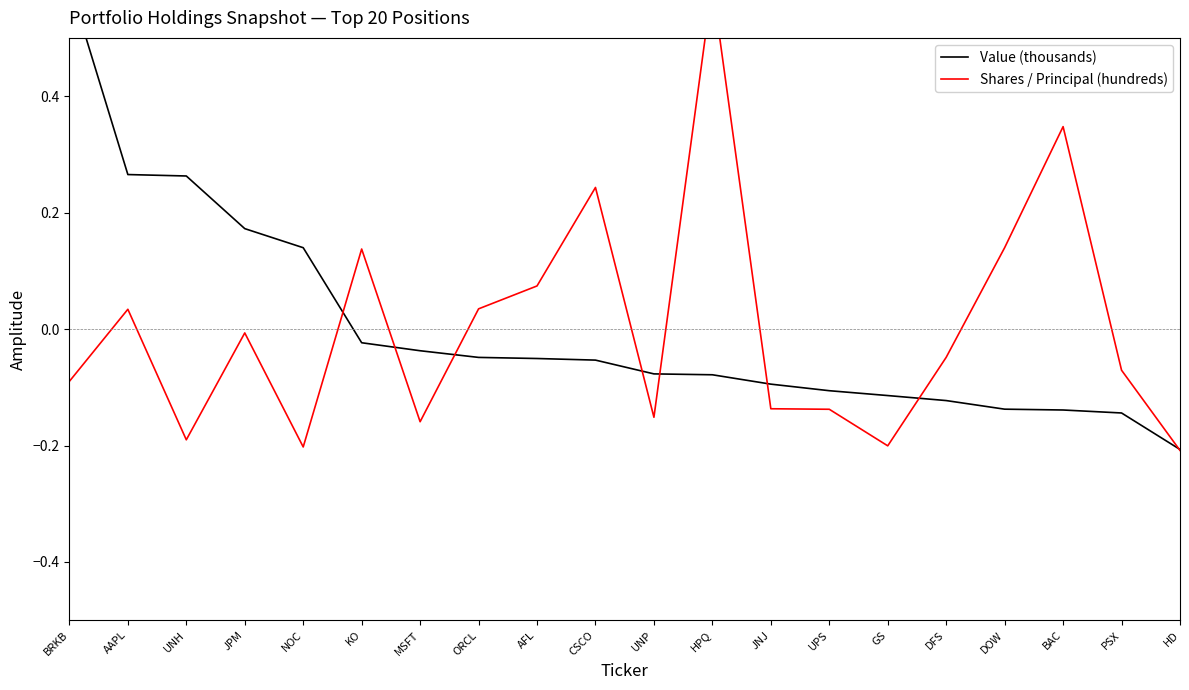

How many data points in Value (thousands) are above 0?

5